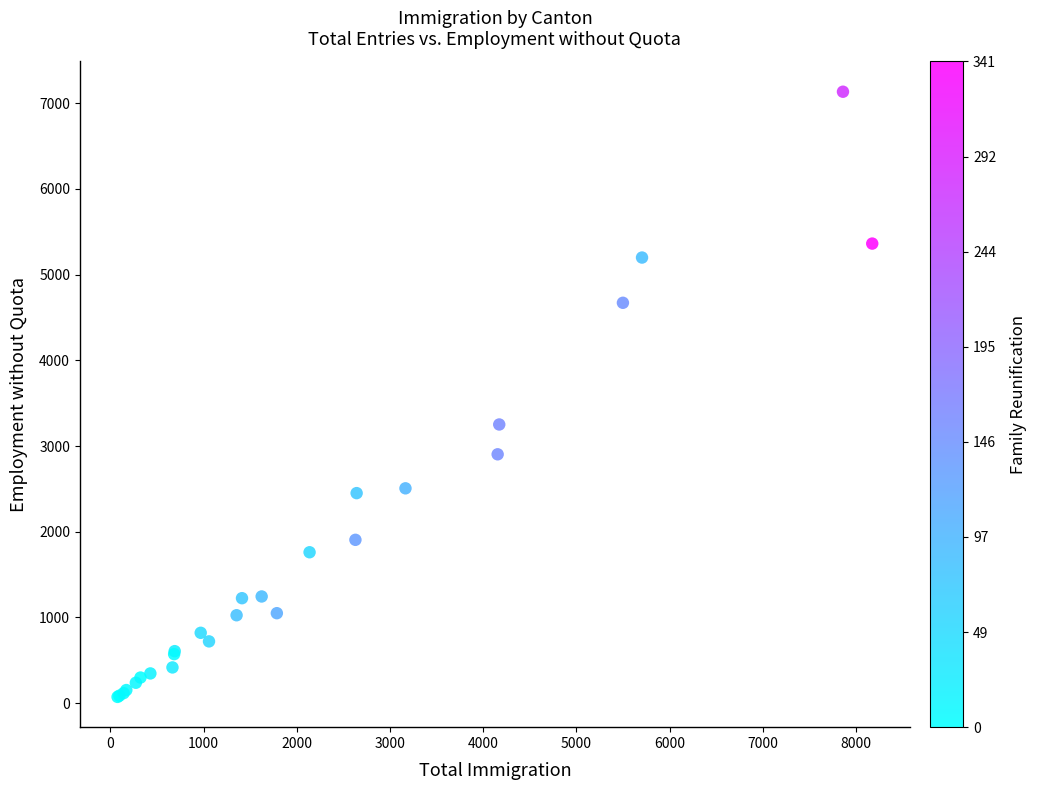

What Y value in the scatter plot is closest to 3604?

3252